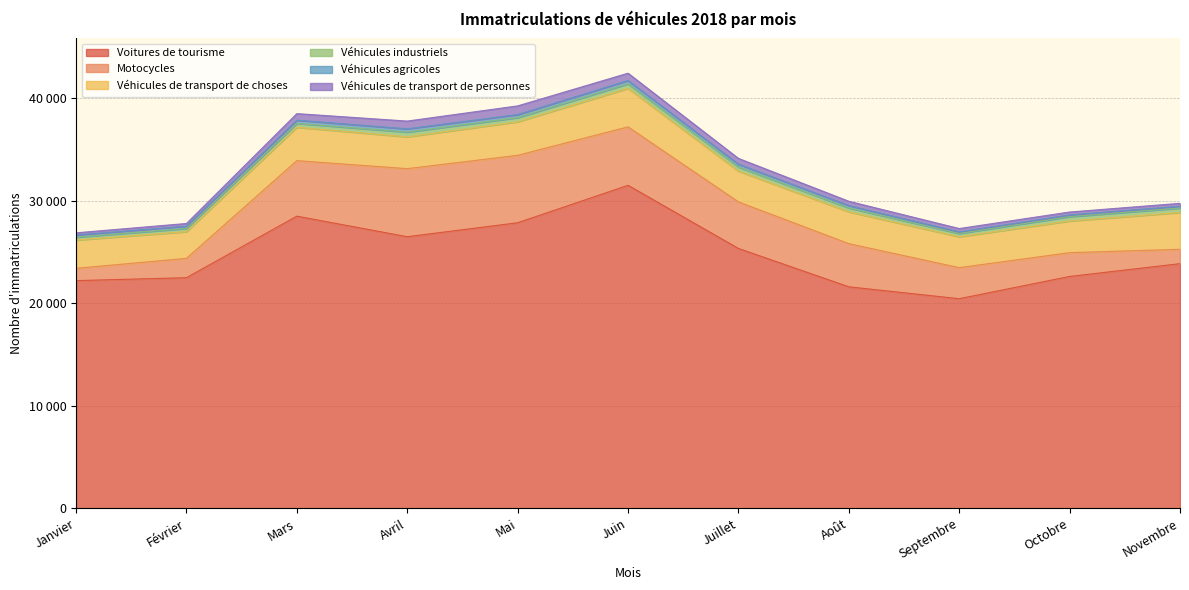

What is the difference between the Voitures de tourisme values at Avril and Novembre?

2629